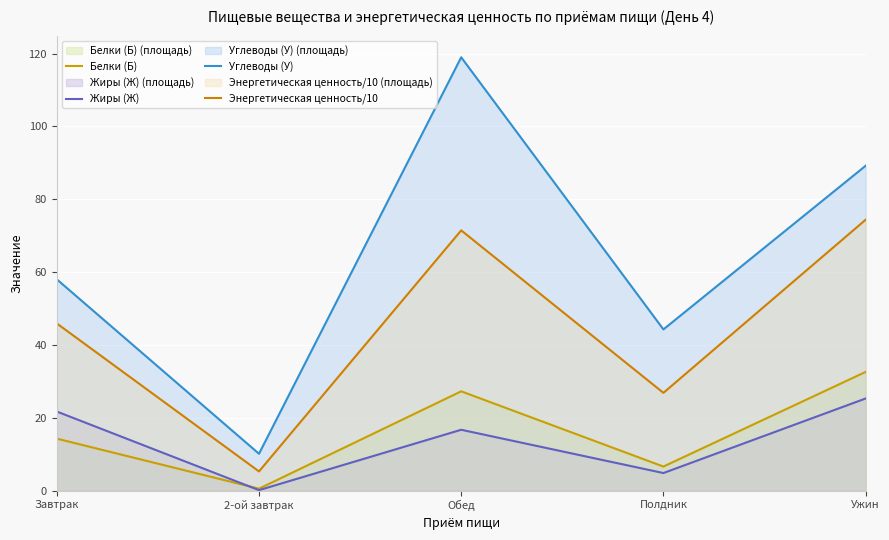

Rank the series at Ужин from highest to lowest value.

Углеводы (У), Энергетическая ценность/10, Белки (Б), Жиры (Ж)